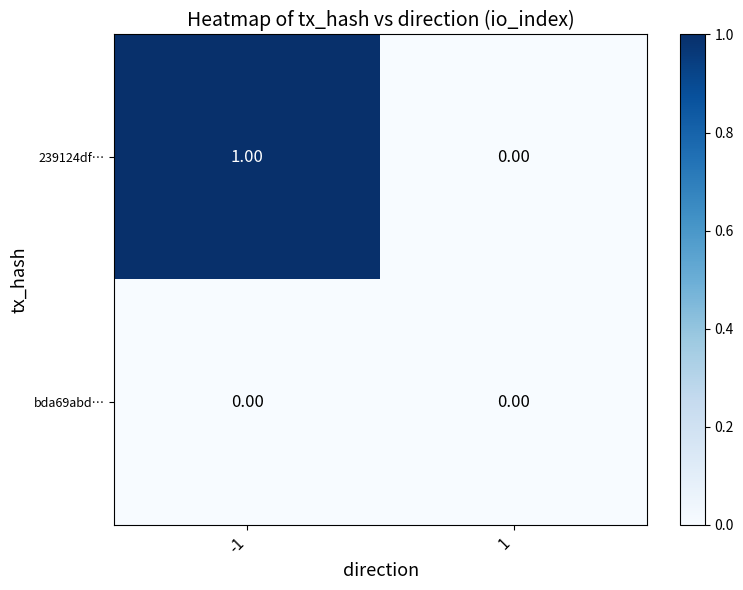

Which series has the largest total across all categories?

239124df…